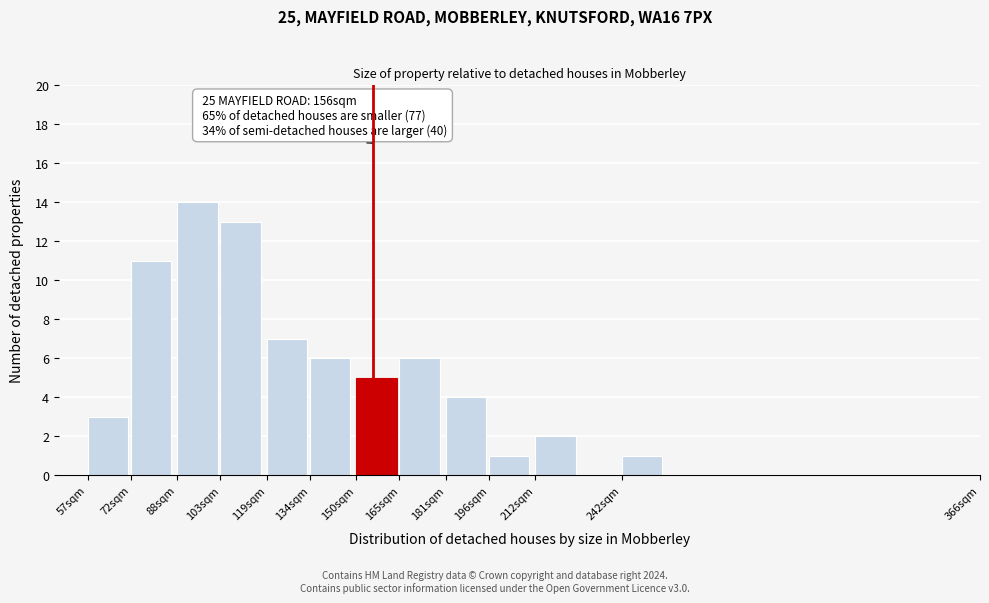

Reading left to right, list all the values displayed in this chart.

3	11	14	13	7	6	5	6	4	1	2	1